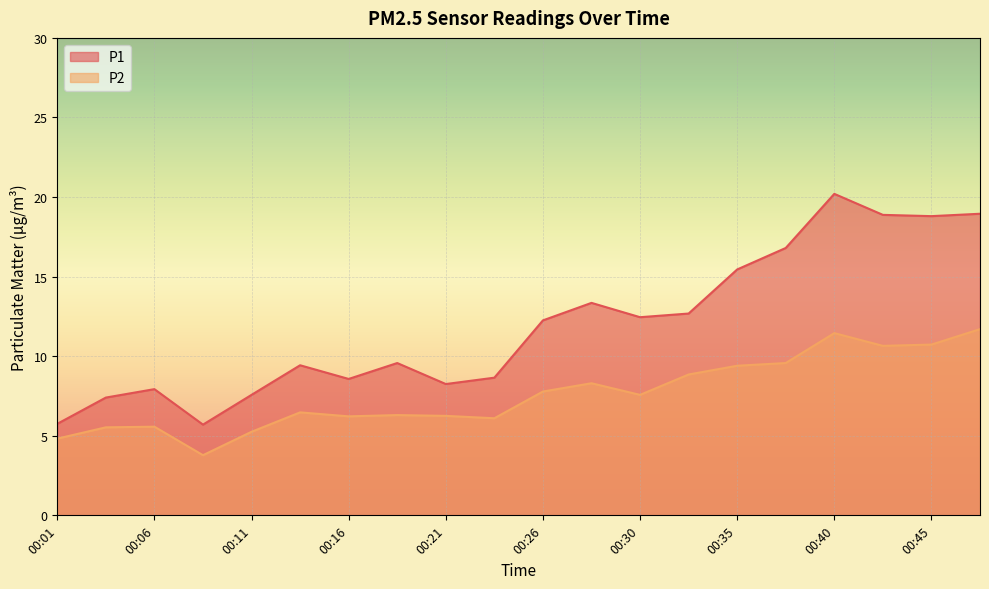

Which label corresponds to the smallest value in the chart?

00:08